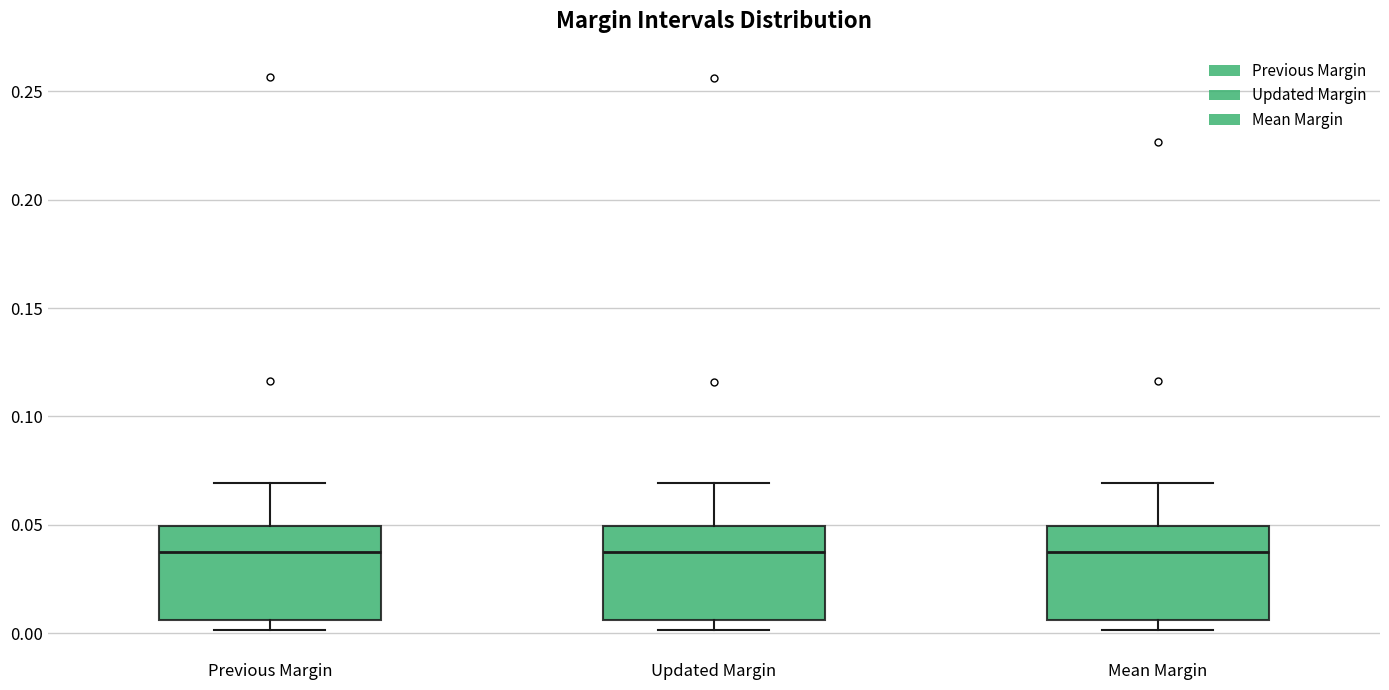

Where does the median line of the box for Updated Margin sit on the y-axis? The values are not printed on the chart, so give them approximately, as read against the axis.

0.035